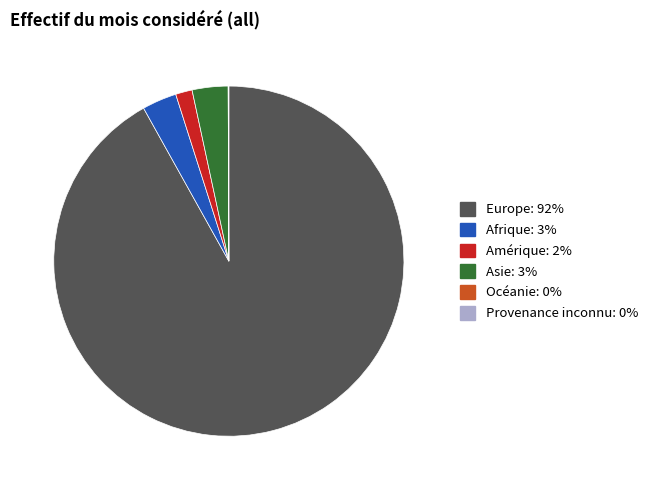

Is there a majority slice in this chart?

Yes